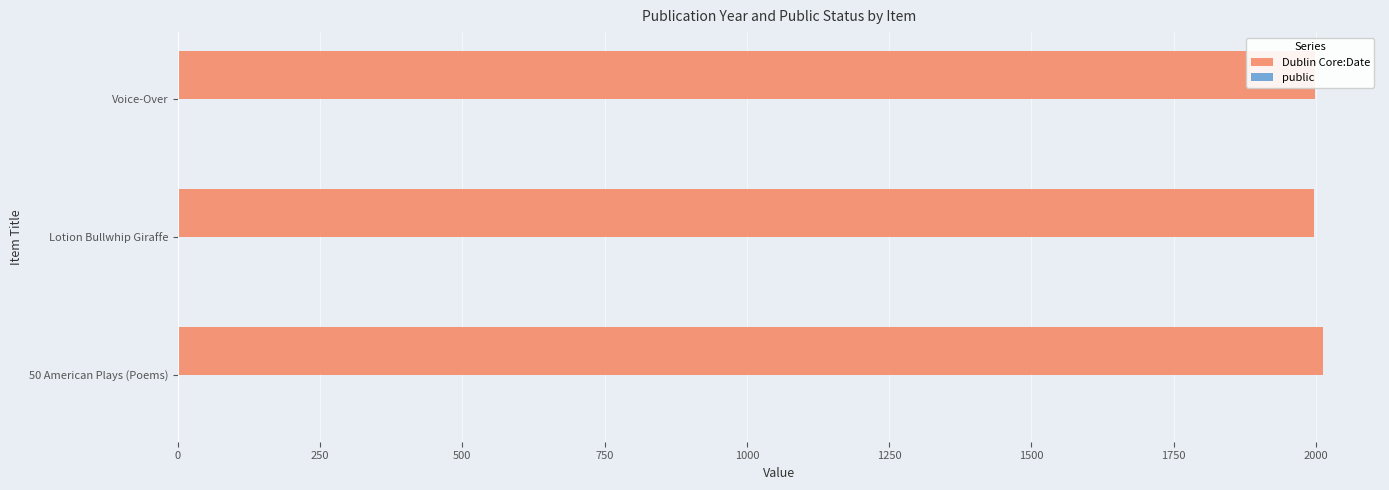

The Dublin Core:Date series shows 1996 at Lotion Bullwhip Giraffe. True or false?

True